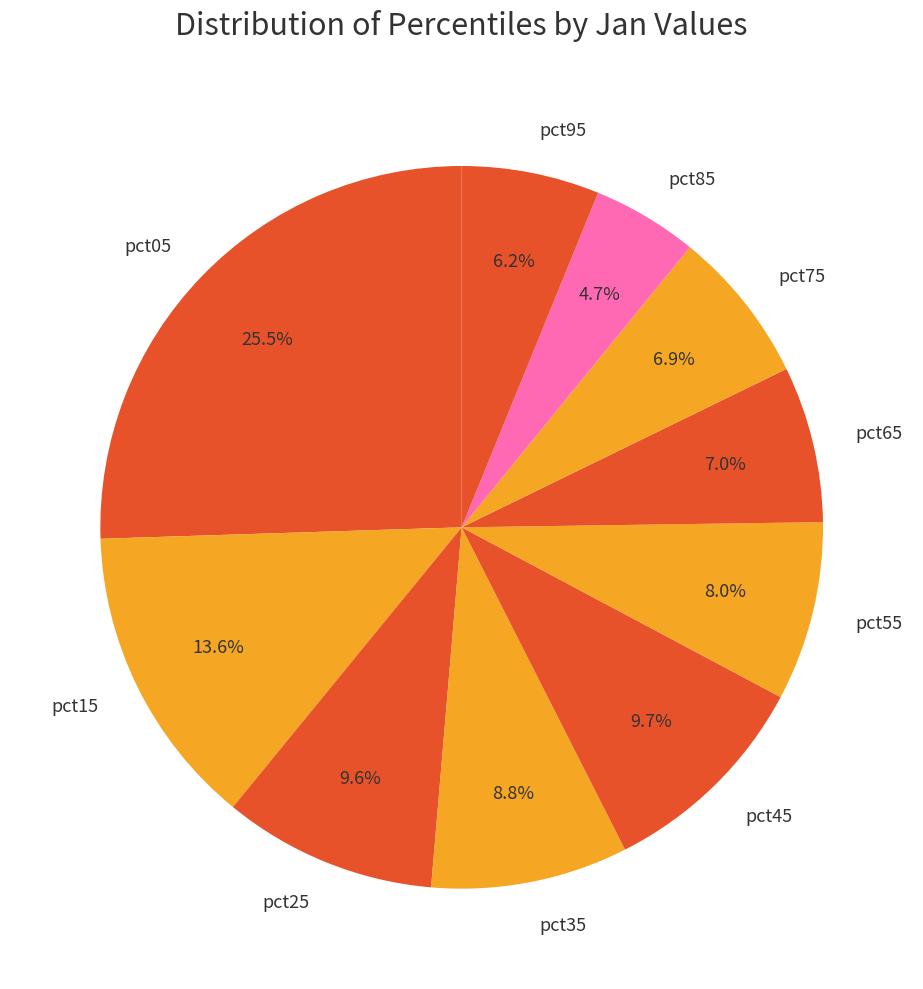

How much of the chart is everything except pct05?

74.5%